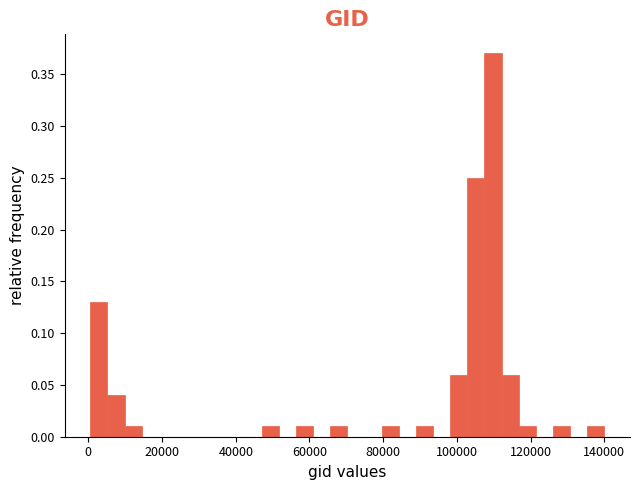

Around what value on the x-axis is the tallest bar? Give the approximate position of its centre, as read against the axis.

110000